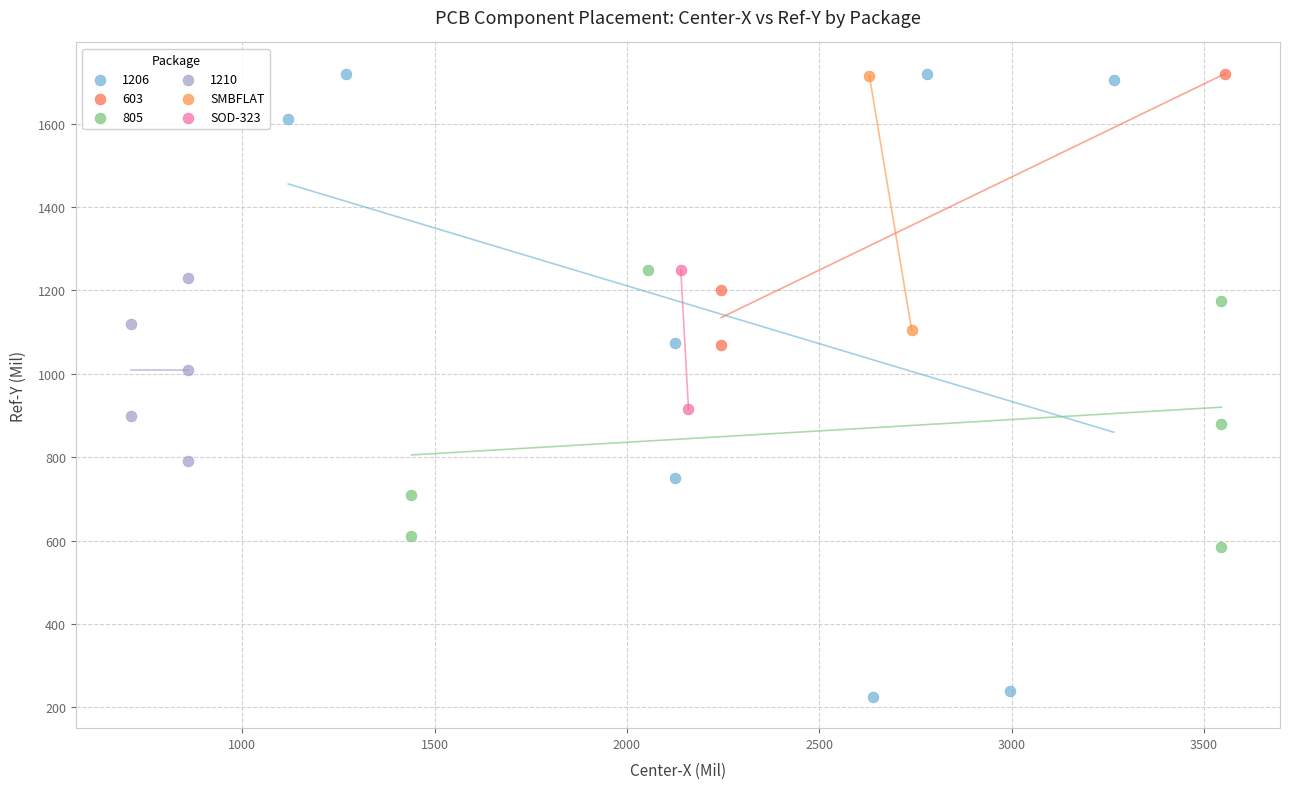

Which series reaches the minimum Y coordinate?

1206